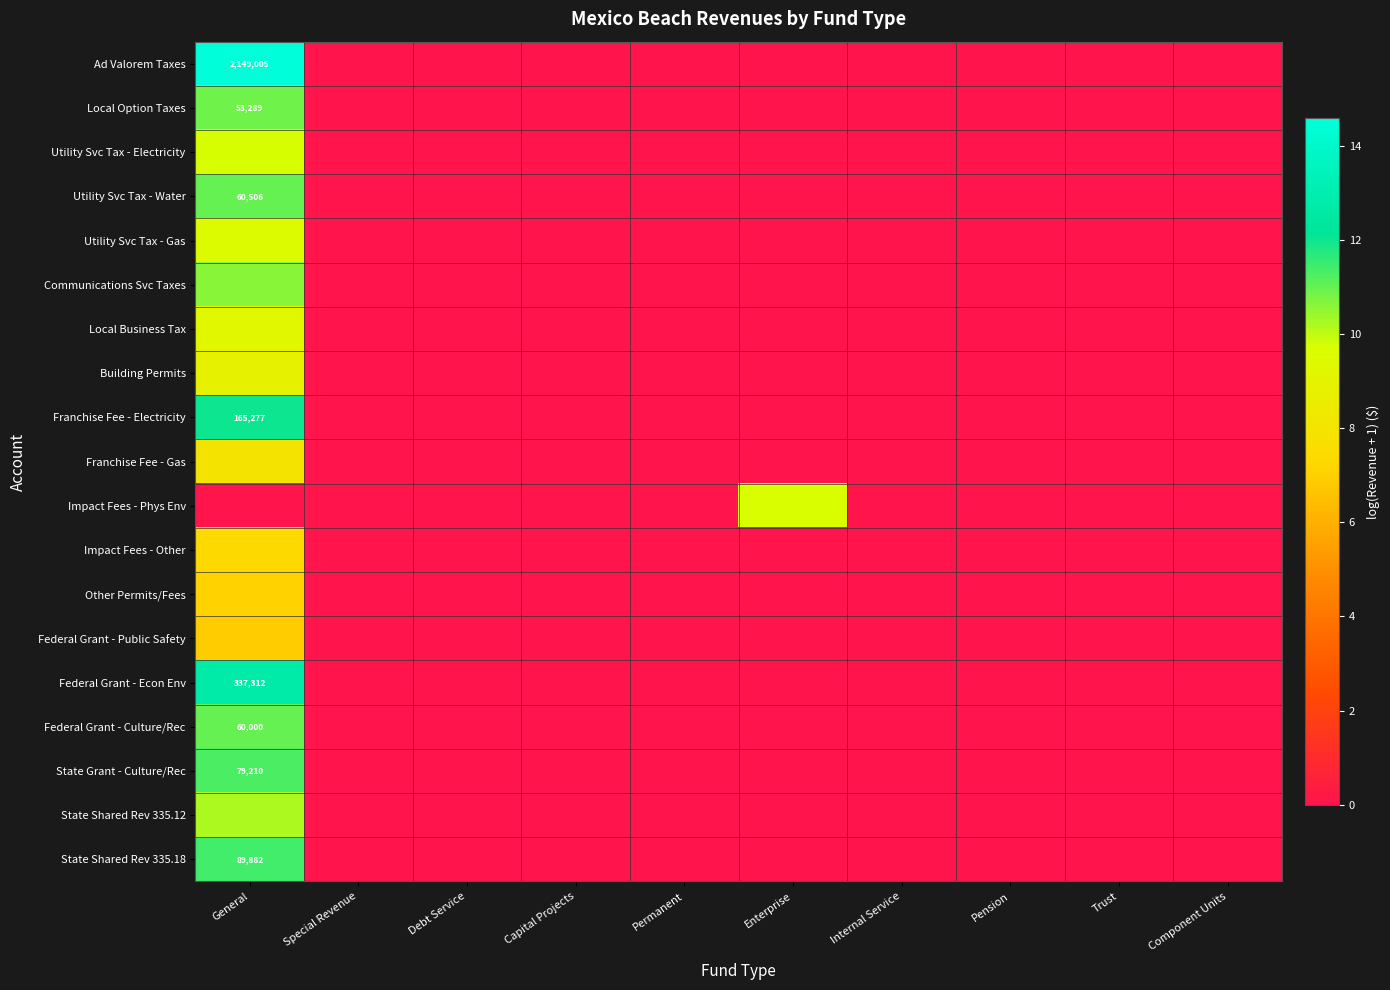

What is the average value of the Impact Fees - Other series?

0.7